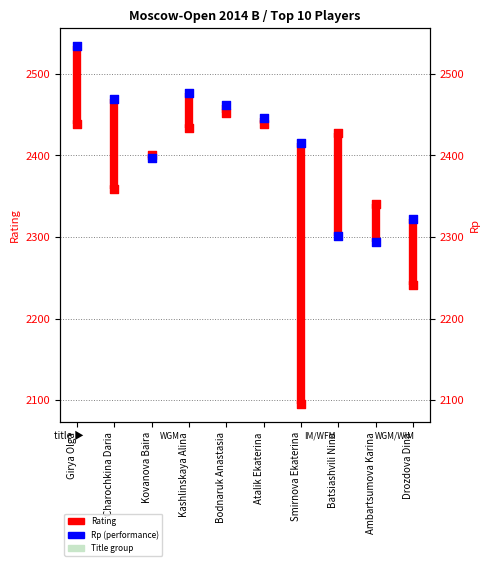

Which series reaches the maximum Y coordinate?

Rp